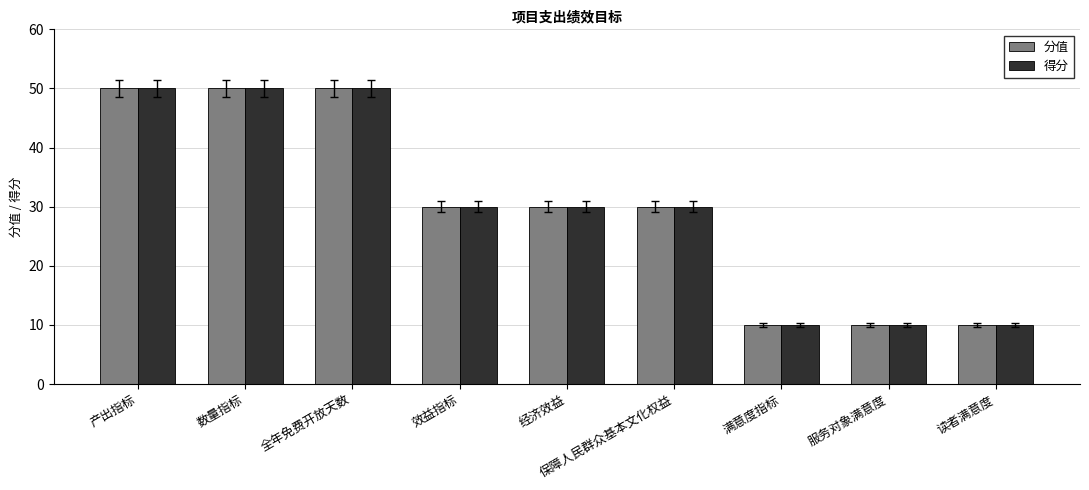

At how many categories does at least one series exceed 48?

3